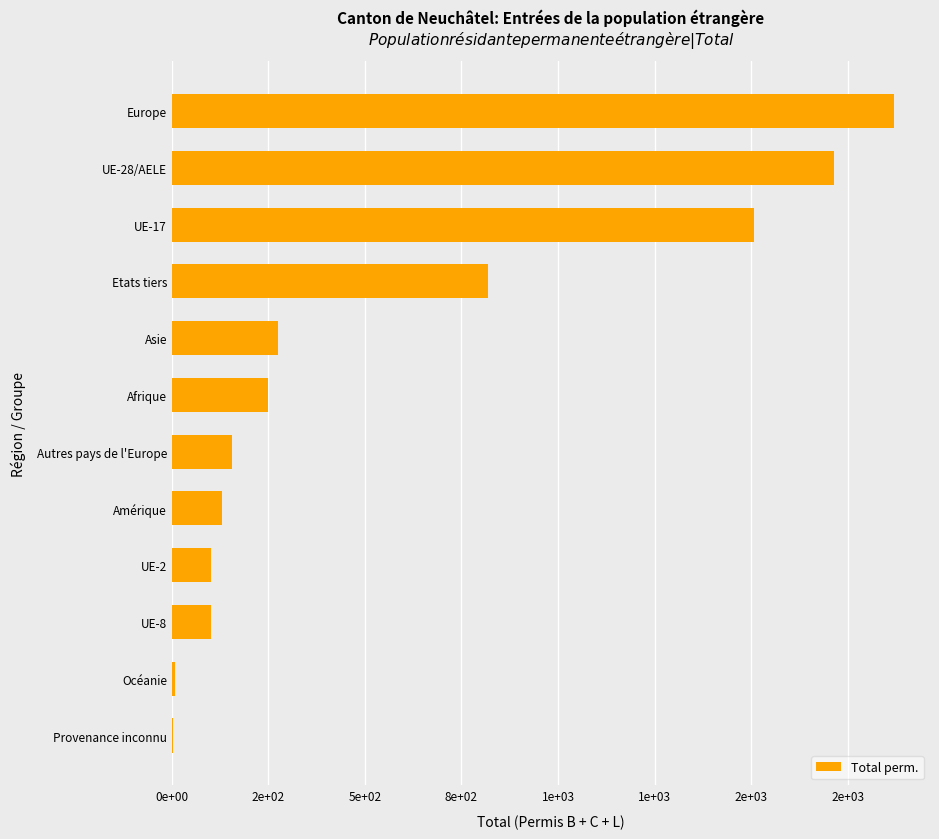

Are the bars grouped side by side (vs. stacked)?

No